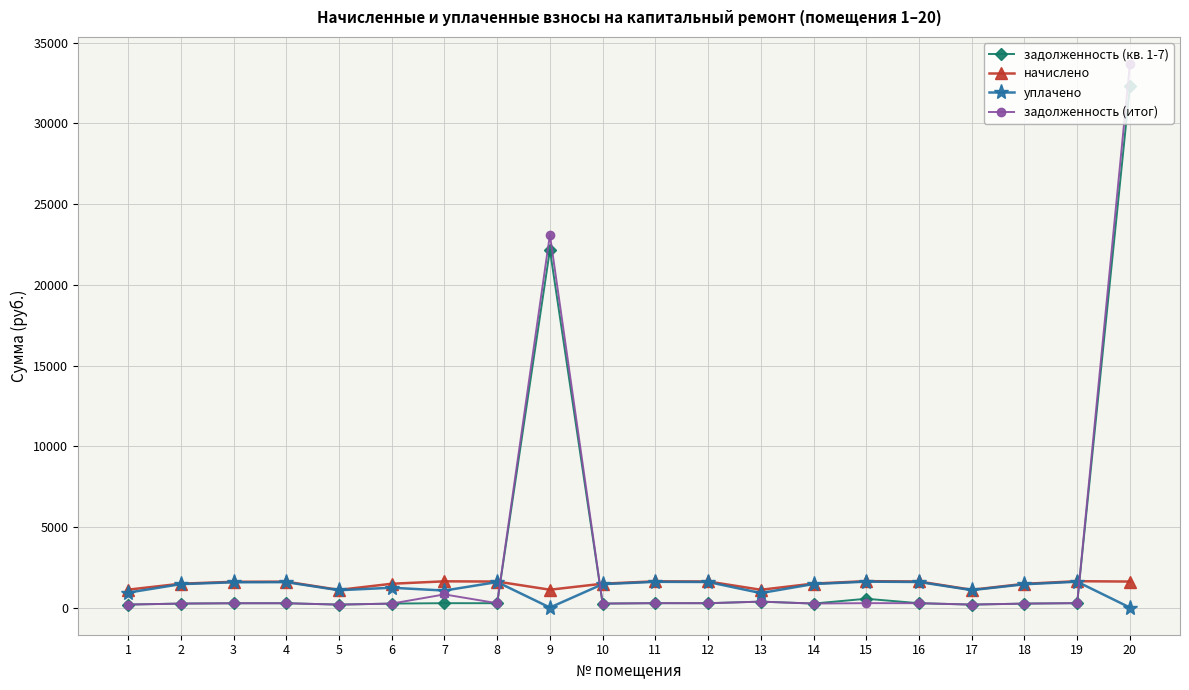

True or false: уплачено has more than 1 interior local peaks.

True